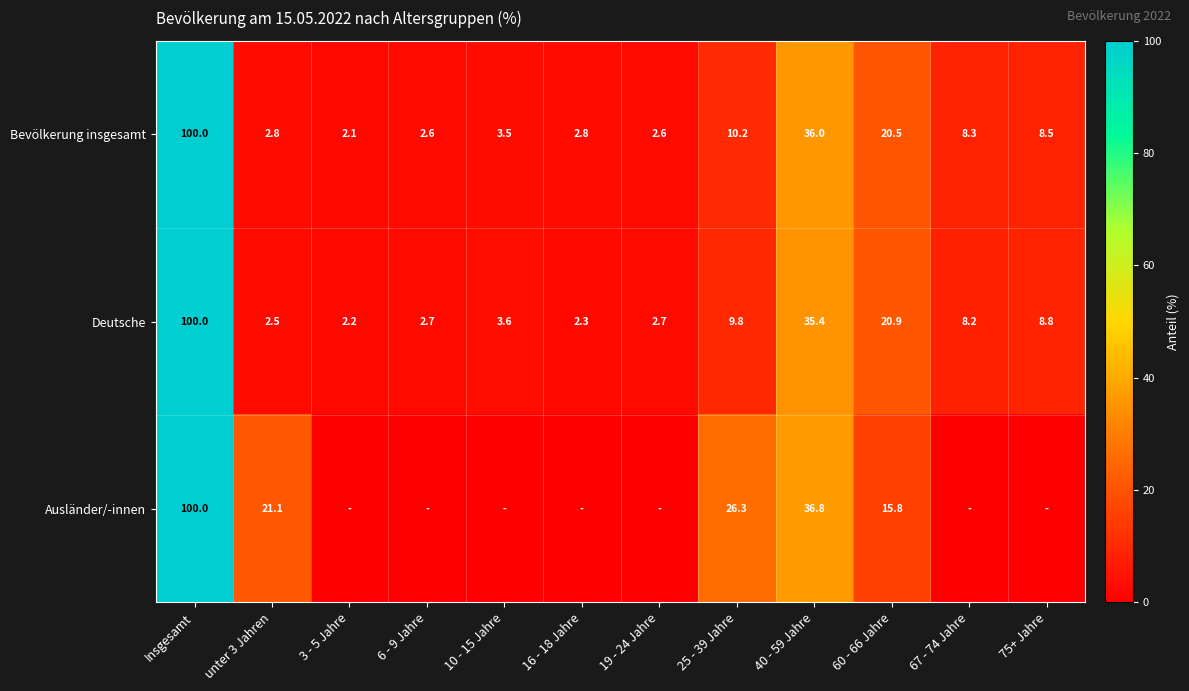

At which label is Bevölkerung insgesamt closest to 51?

40 - 59 Jahre